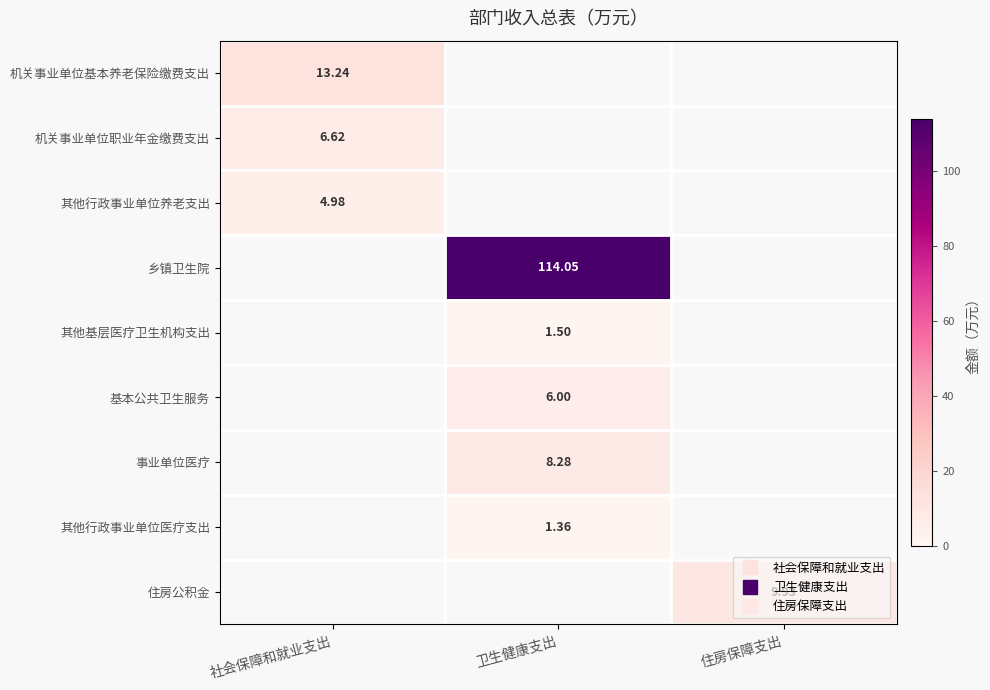

The value of 其他行政事业单位养老支出 at 住房保障支出 is 0.0. True or false?

True